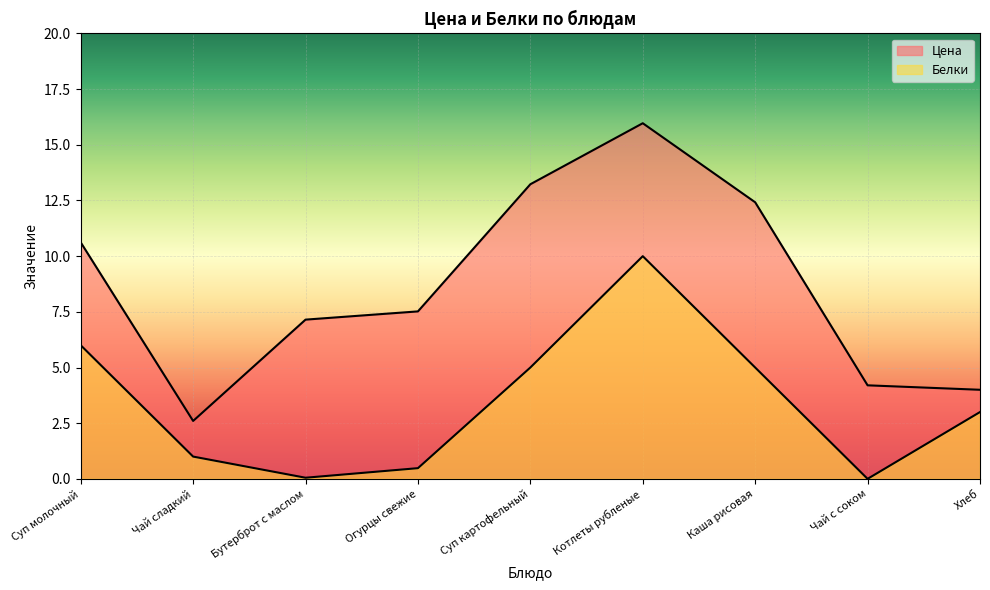

What is the label of the 3rd point from the left?

Бутерброт с маслом